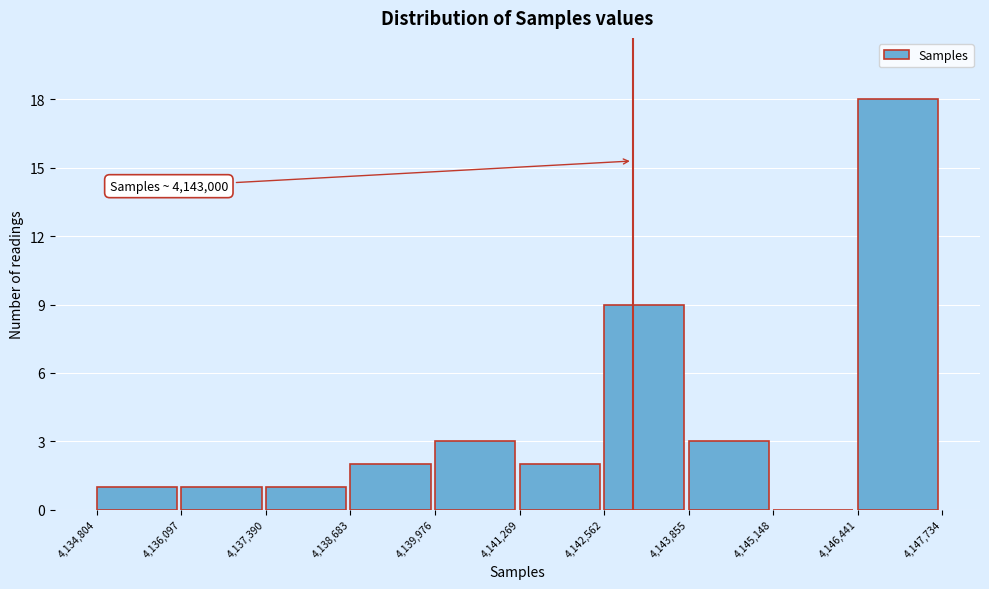

Over which range of the x-axis is the bar tallest?

4,146,441 to 4,147,734